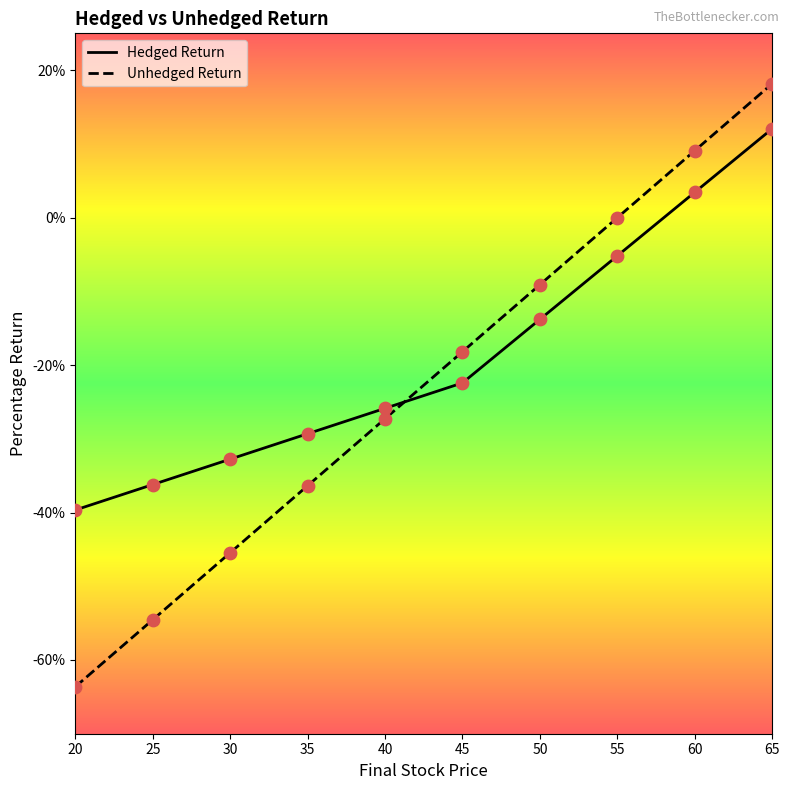

At how many categories does at least one series exceed 0?

2